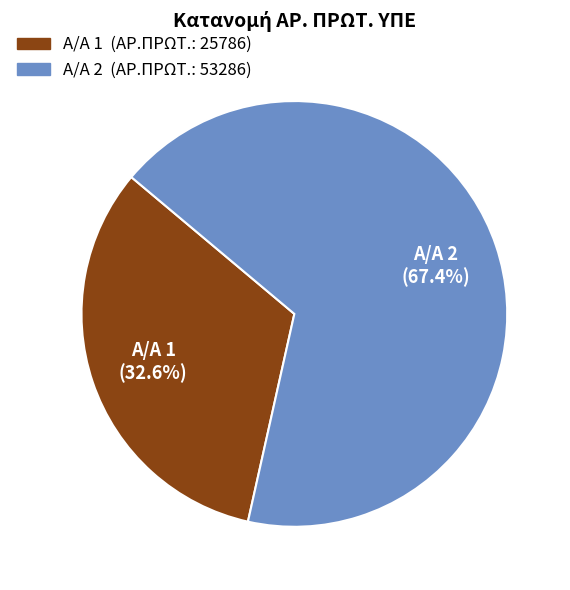

Is there any slice that represents more than half of the pie?

Yes